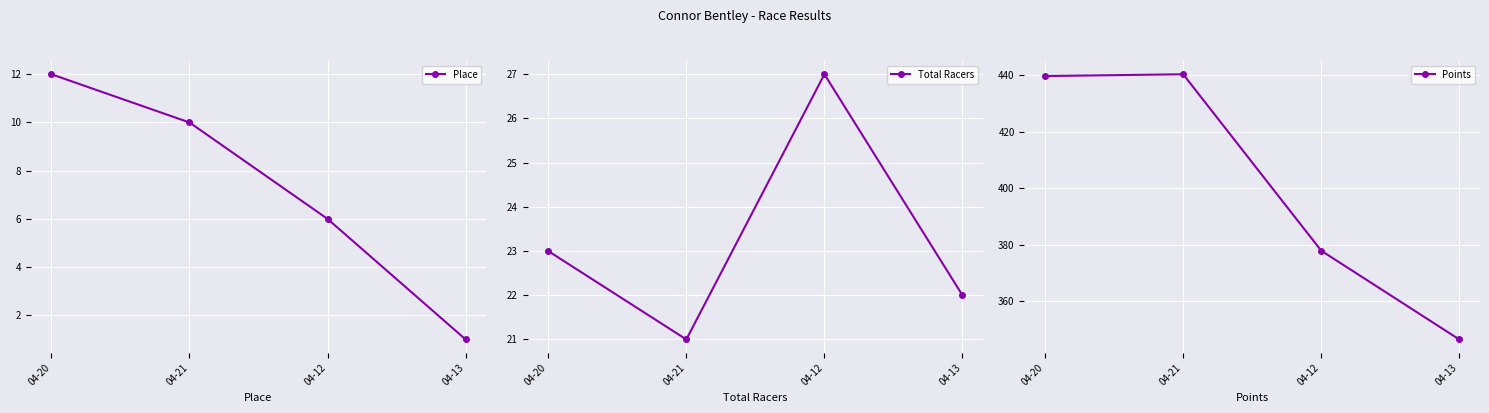

At how many categories does at least one series exceed 293?

4